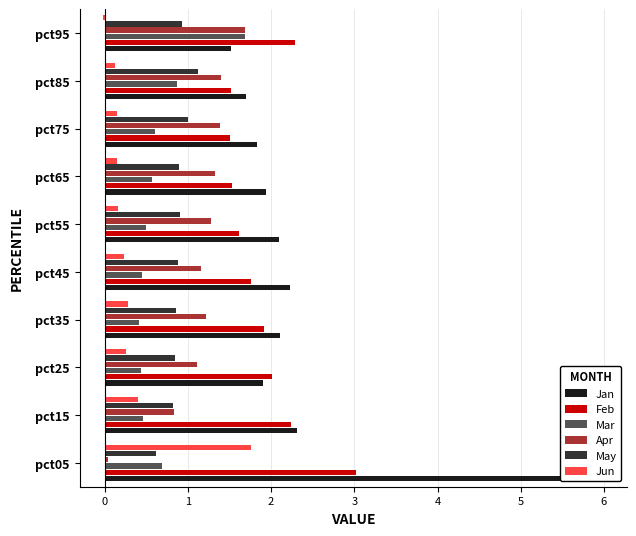

What is the lowest value of the May series?

0.6